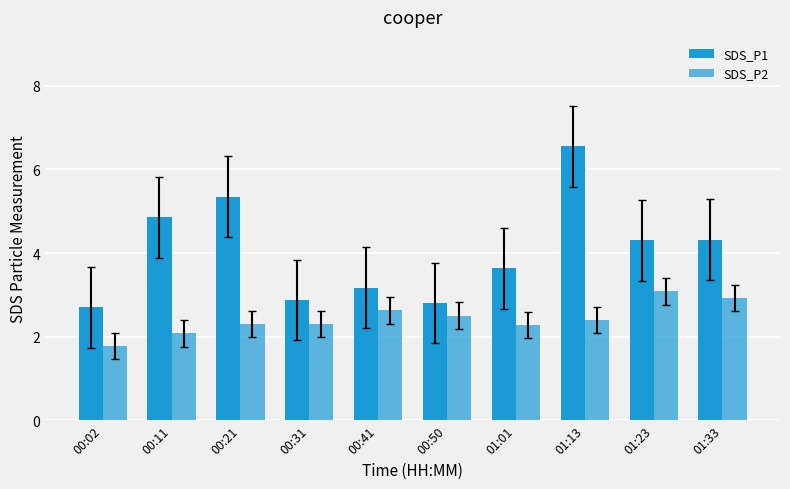

How many data points in SDS_P1 are above 4?

5